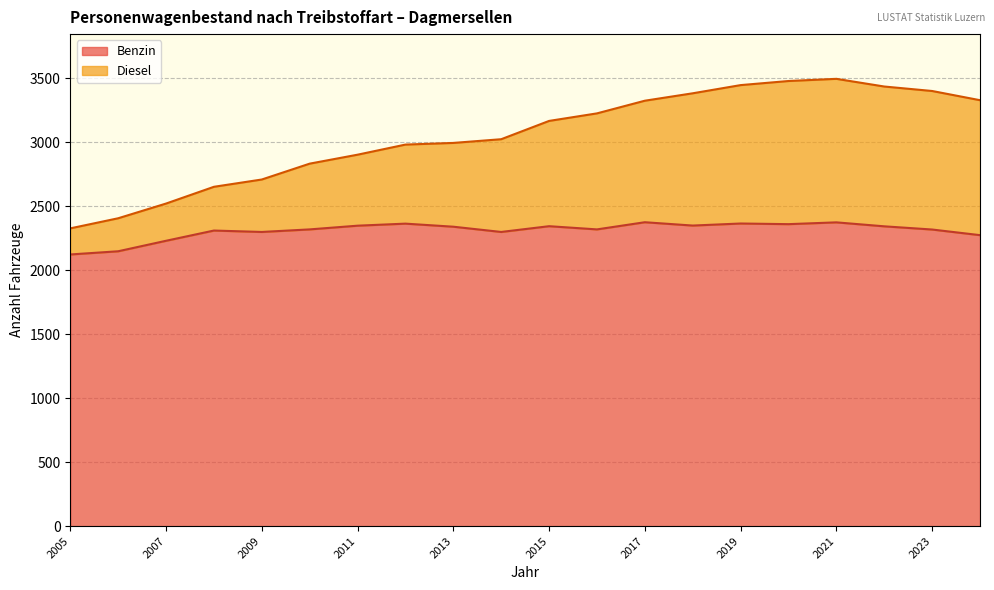

What is the difference between the maximum and second lowest values in the Benzin series?

227